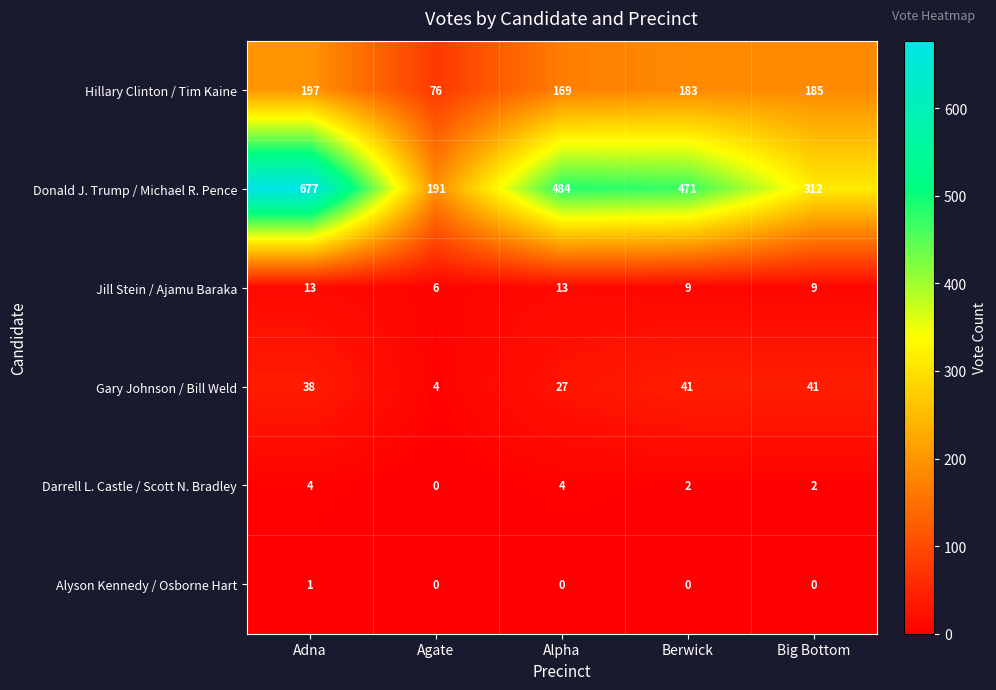

What is the sum of all Jill Stein / Ajamu Baraka values?

50